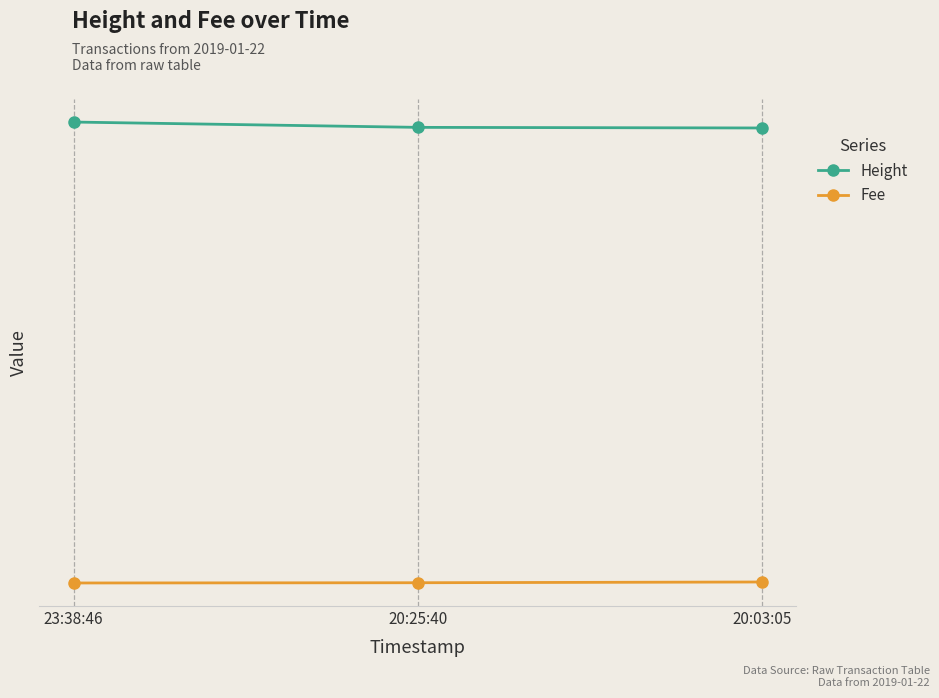

What is the approximate value of Height at 20:03:05?

4451.0